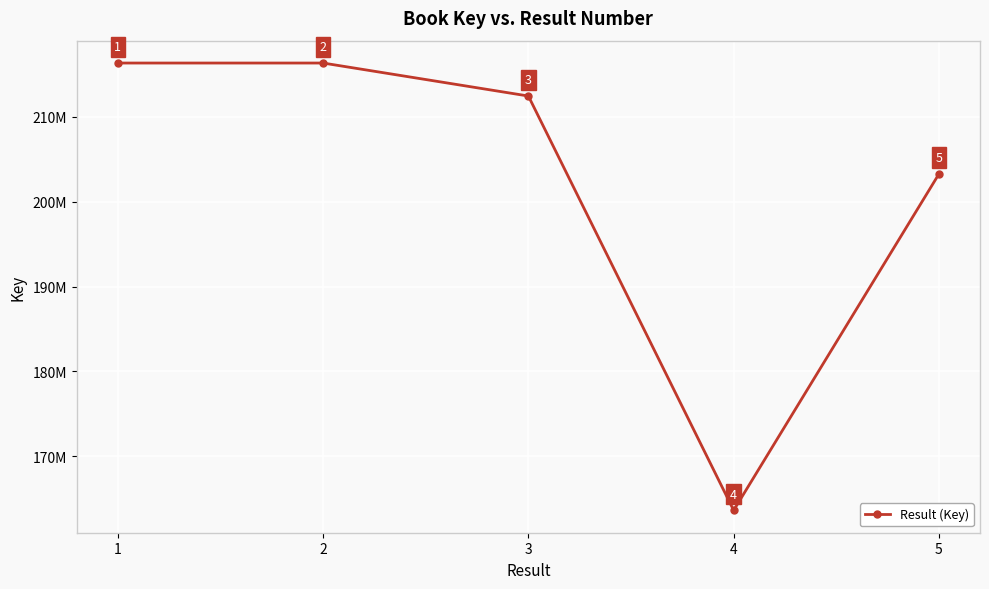

True or false: there are more than 1 points higher than both neighbors.

False